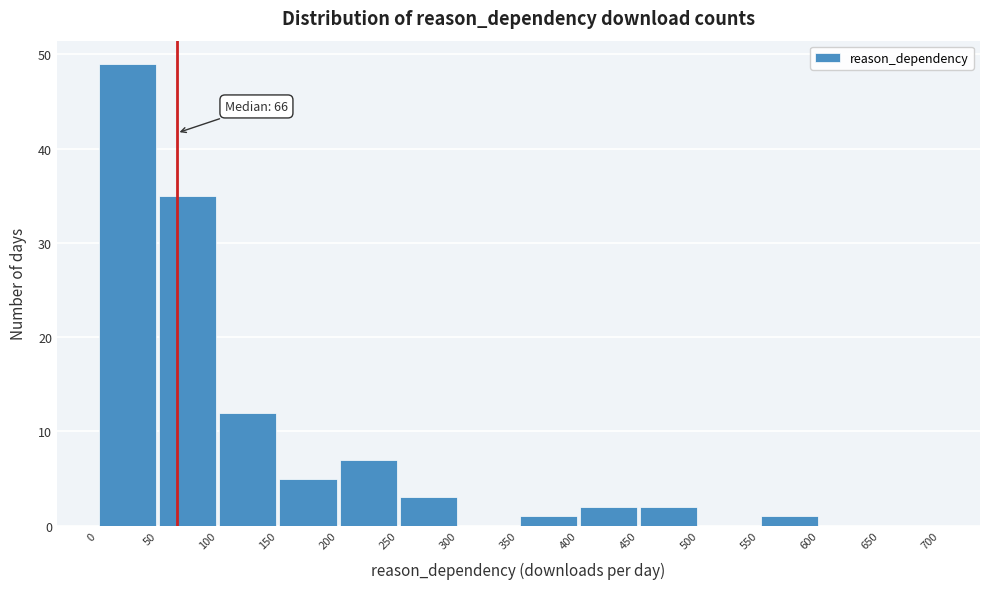

Over which range of the x-axis is the bar tallest?

0 to 50